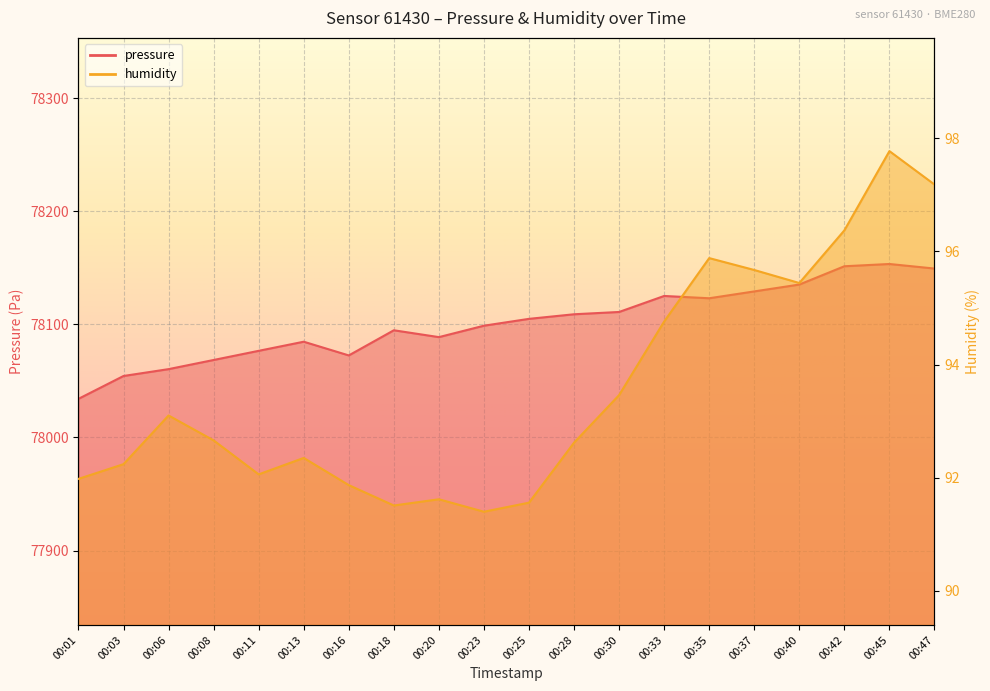

True or false: humidity and pressure intersect in this chart.

False